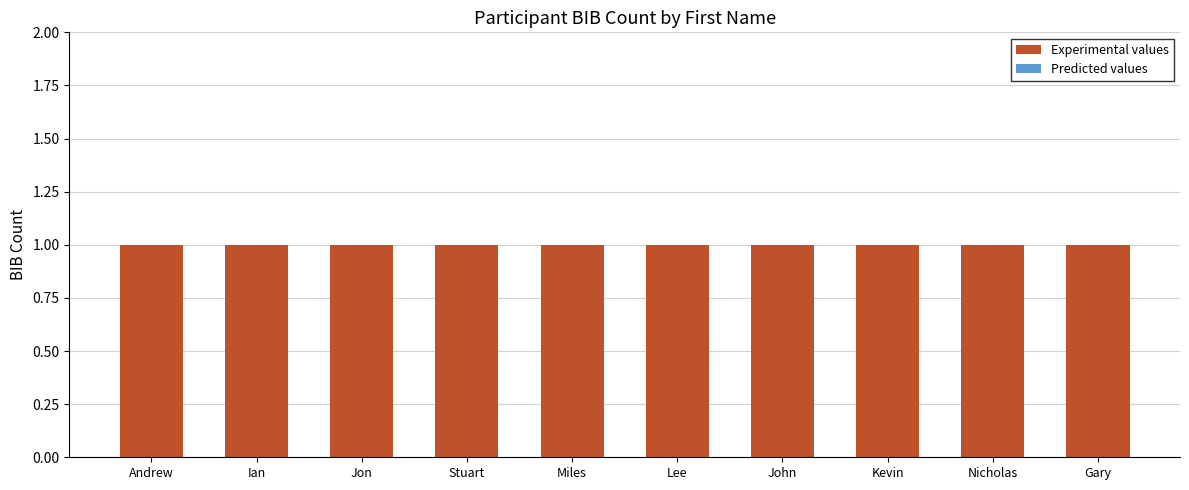

List the labels in order of Predicted values value, largest first.

Andrew, Ian, Jon, Stuart, Miles, Lee, John, Kevin, Nicholas, Gary